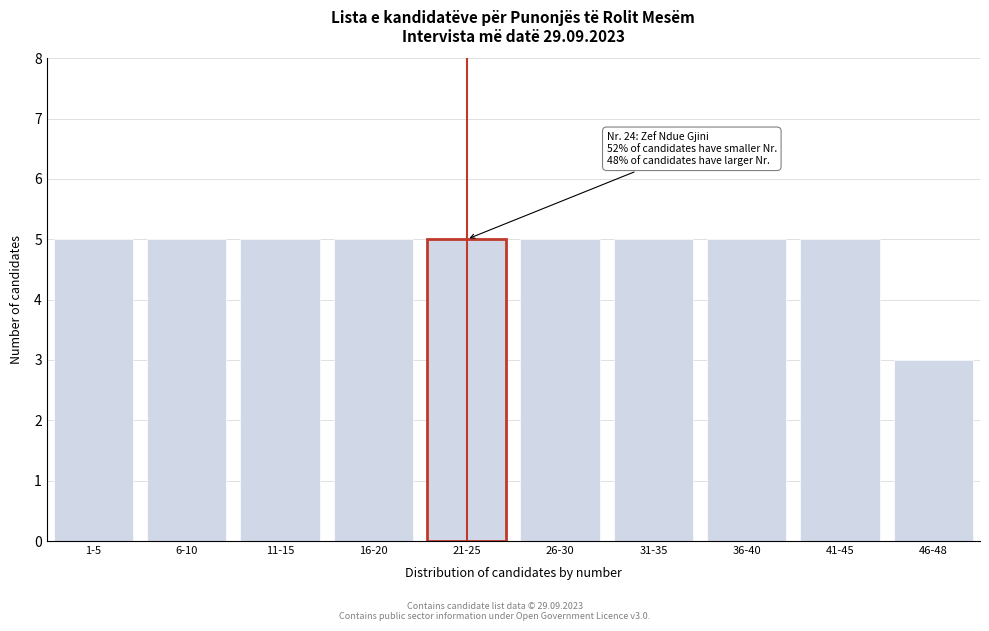

Reading right to left, transcribe all the data shown in this chart.

3	5	5	5	5	5	5	5	5	5